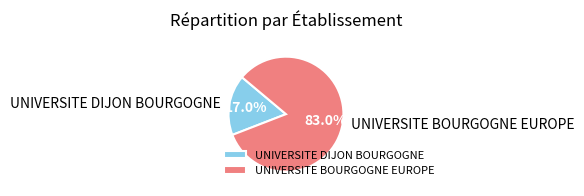

True or false: UNIVERSITE BOURGOGNE EUROPE accounts for 76% of the total.

False